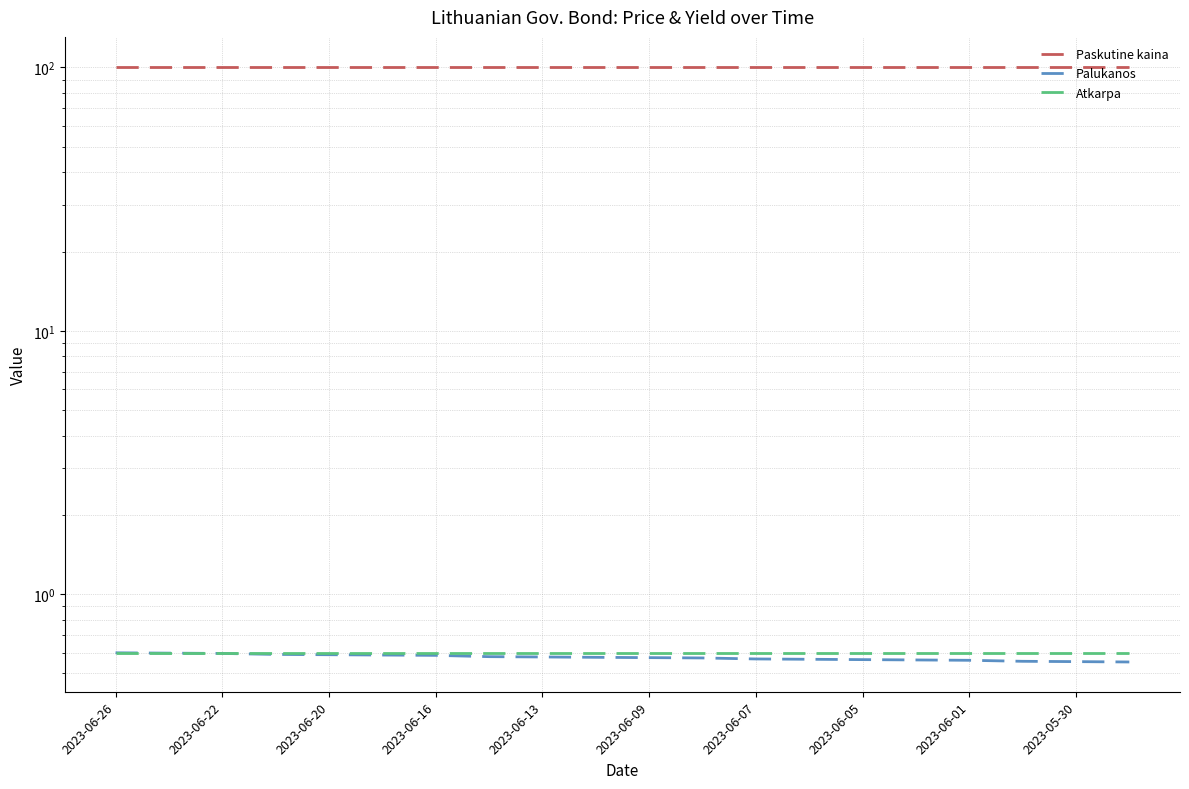

What is the label of the 9th point from the left?

2023-06-13